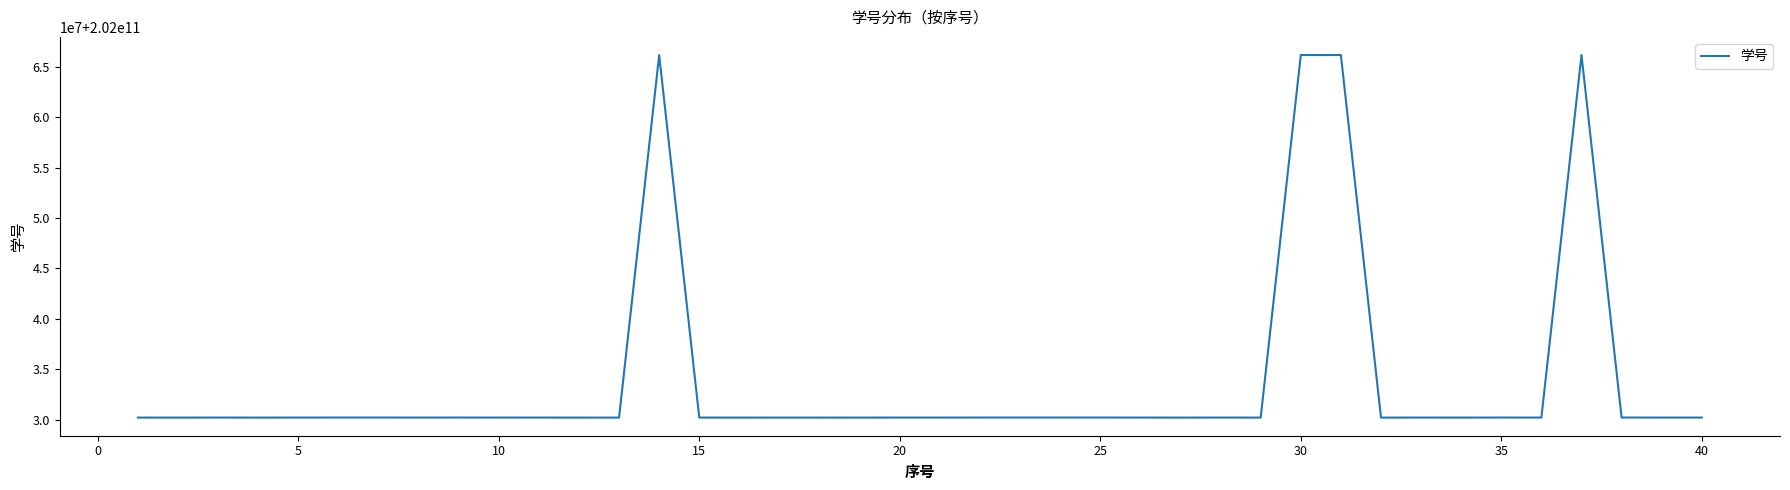

Is this an area chart (filled region under the line)?

No